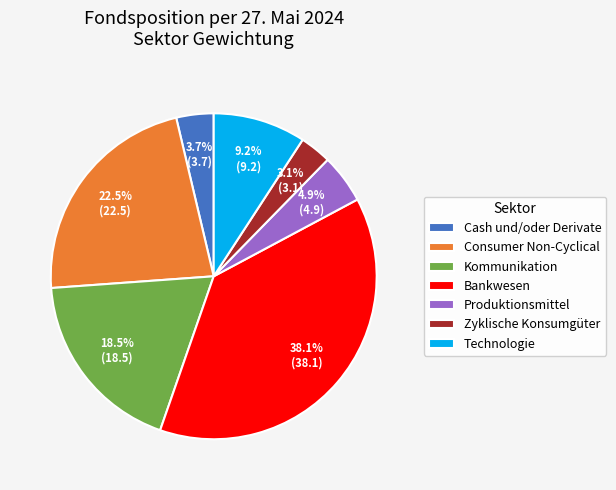

Rank the categories by value from lowest to highest.

Zyklische Konsumgüter, Cash und/oder Derivate, Produktionsmittel, Technologie, Kommunikation, Consumer Non-Cyclical, Bankwesen